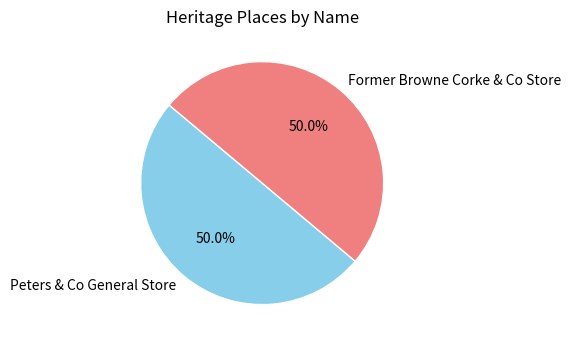

The Peters & Co General Store slice represents 41% of the pie. True or false?

False